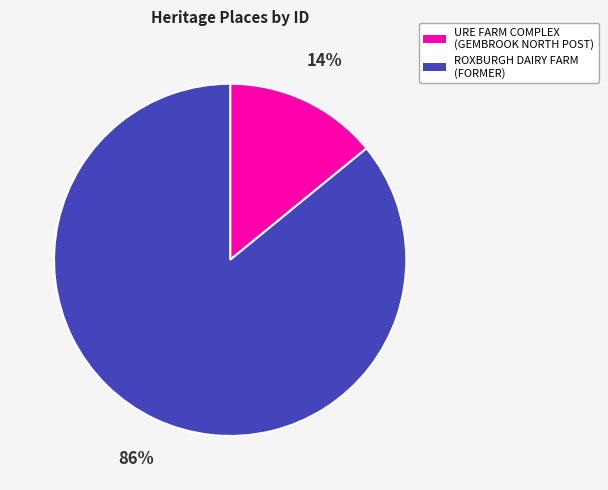

To the nearest percent, what is the average slice percentage?

50%